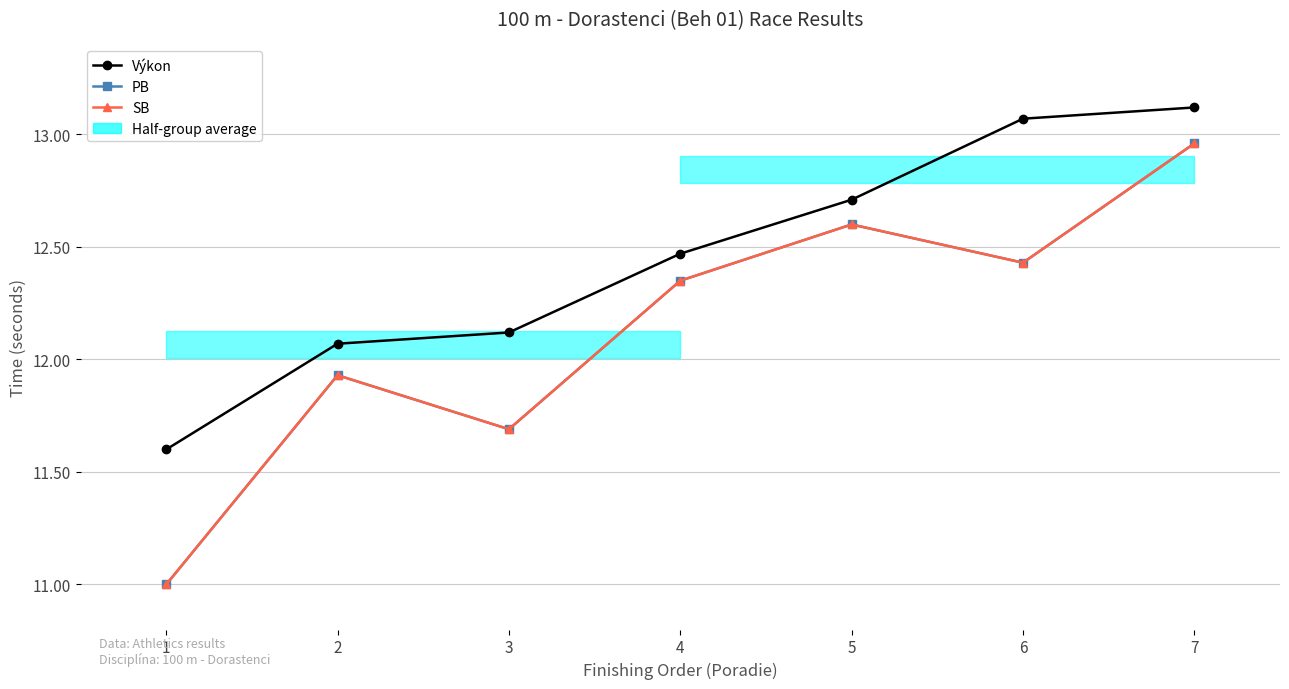

Is the value of PB at 2 greater than the value of Výkon at 5?

No